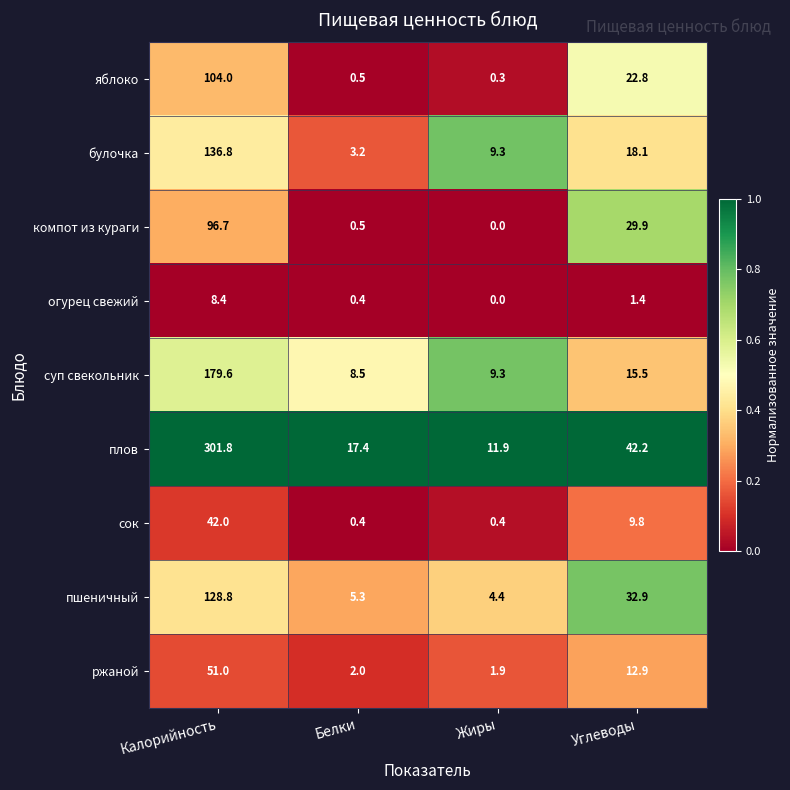

How many categories are shown in the chart?

4